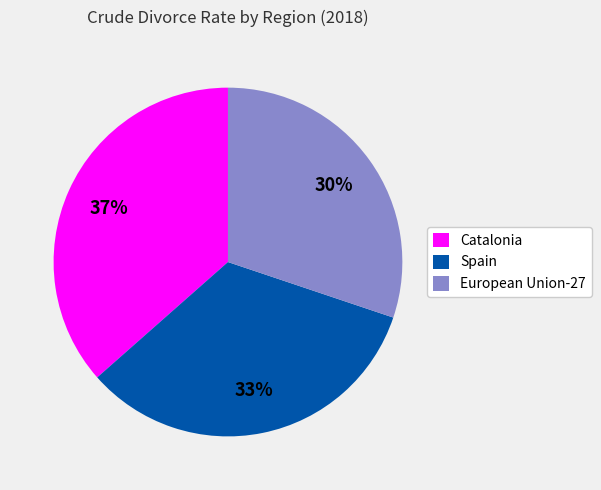

The Catalonia slice represents 37% of the pie. True or false?

True